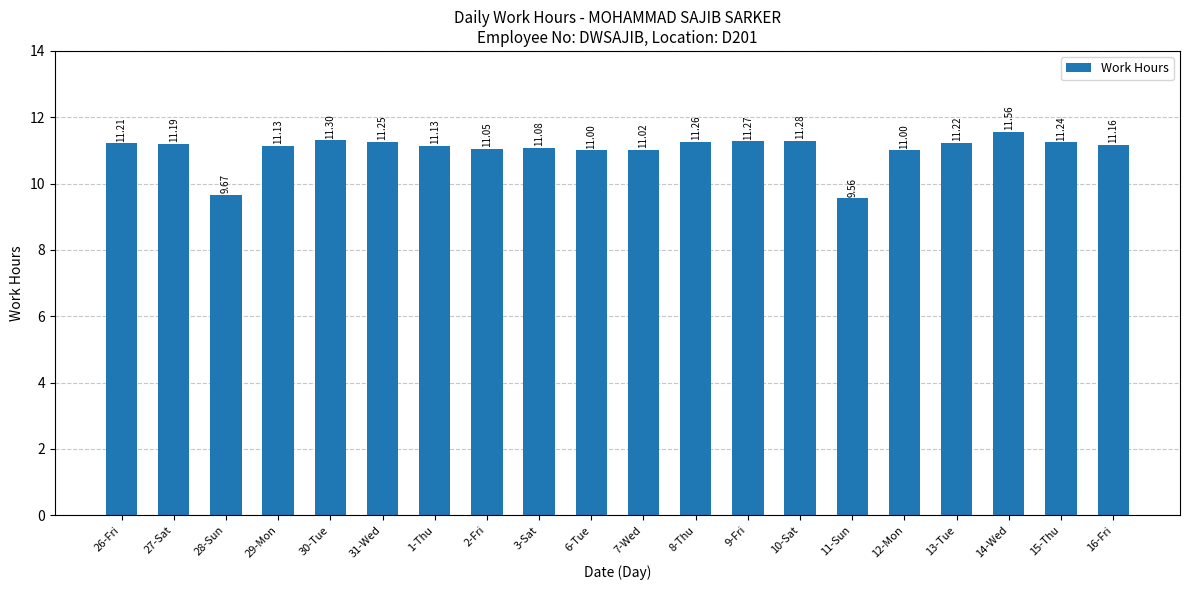

What is the maximum value shown in the chart?

11.6